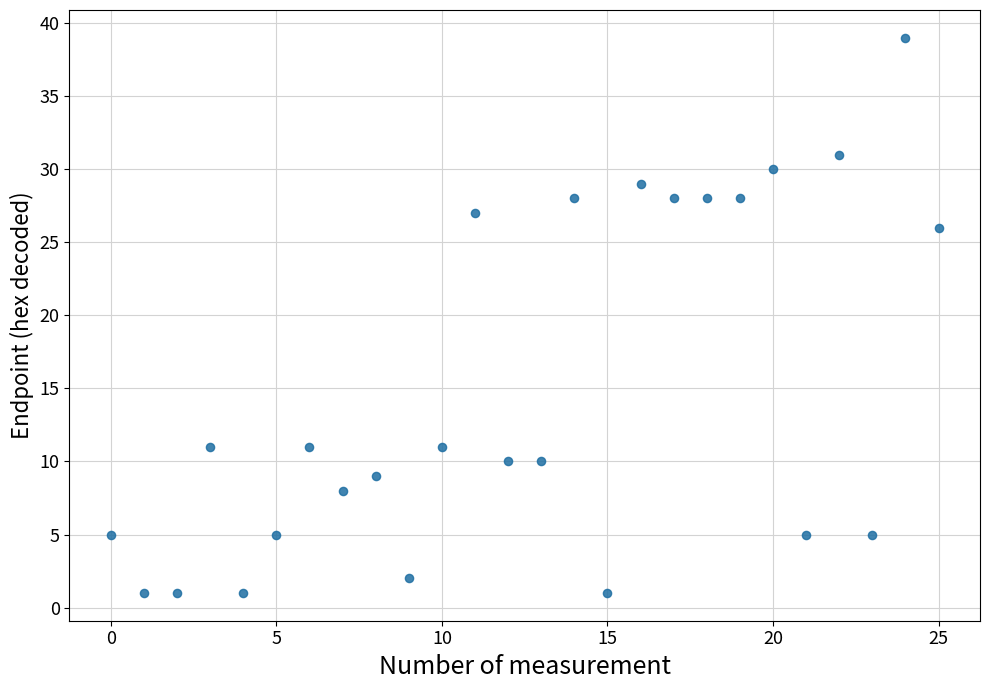

What Y value in the scatter plot is closest to 20?

26